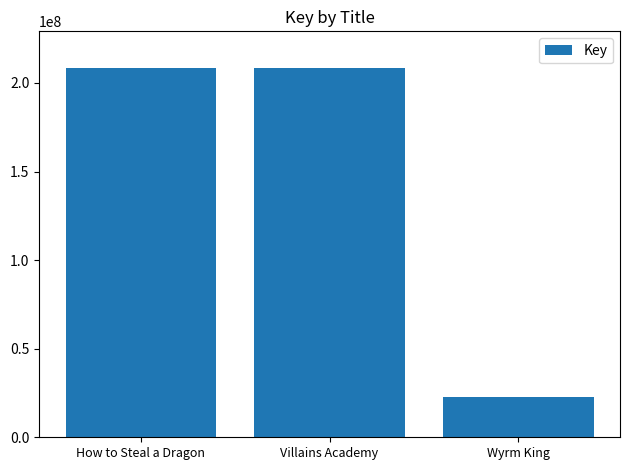

What is the difference between the maximum and second lowest values?

48962